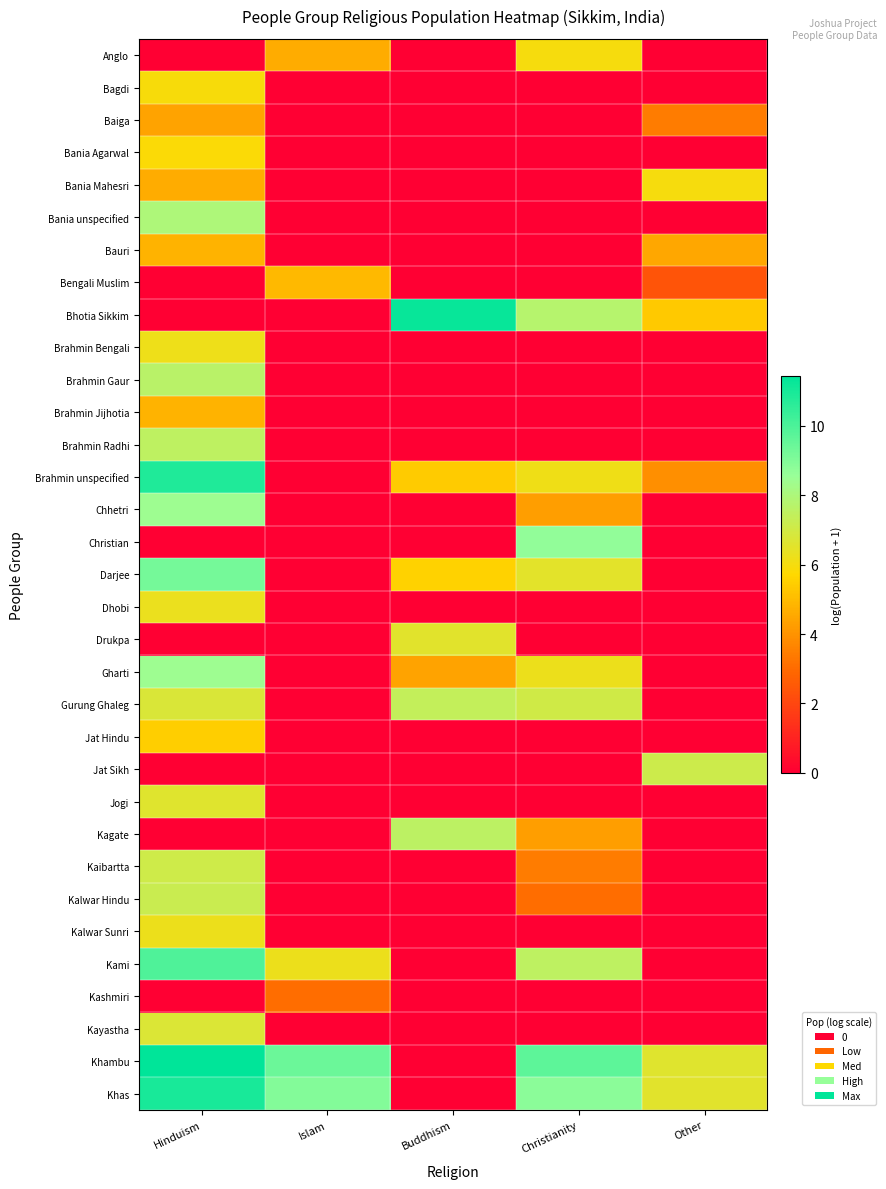

What is the total value across all series at Buddhism?

48.1